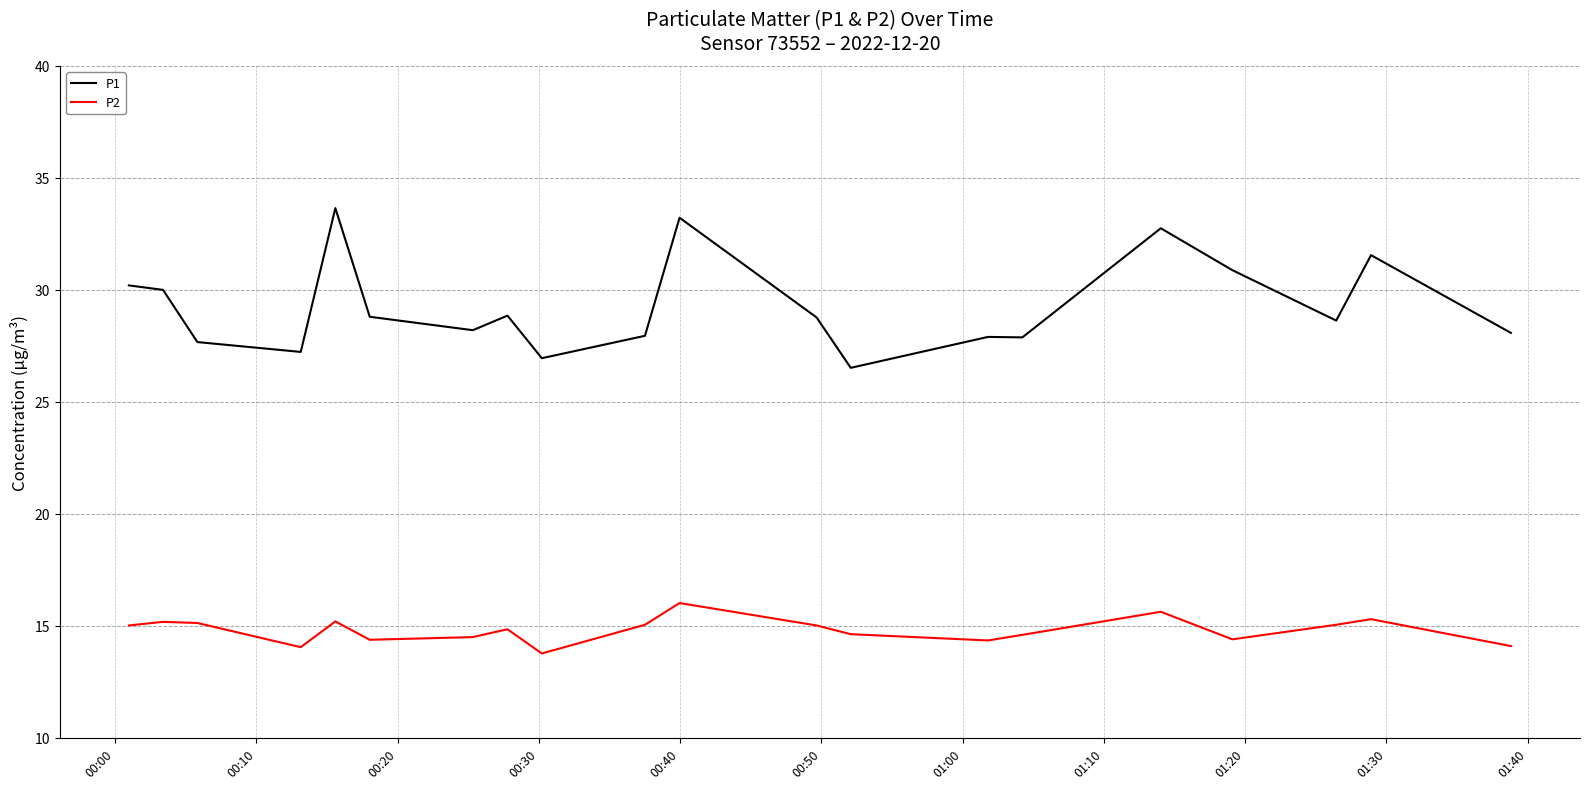

What is the lowest value of the P1 series?

26.5